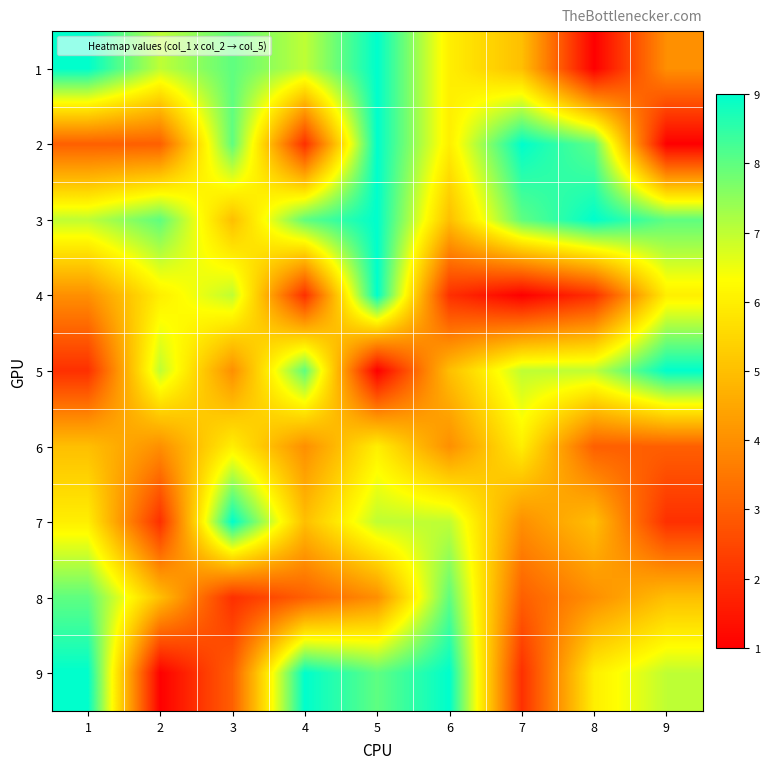

What is the greatest value displayed?

9